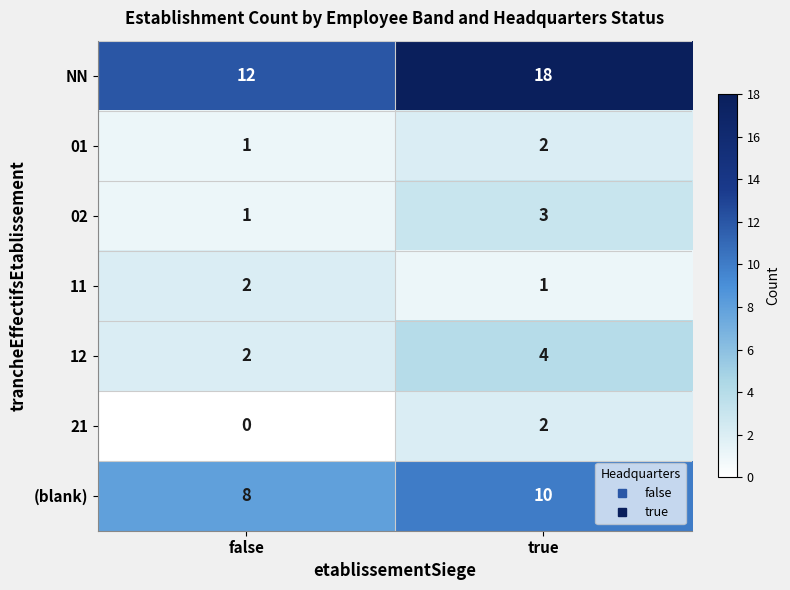

What is the total value across all series at false?

26